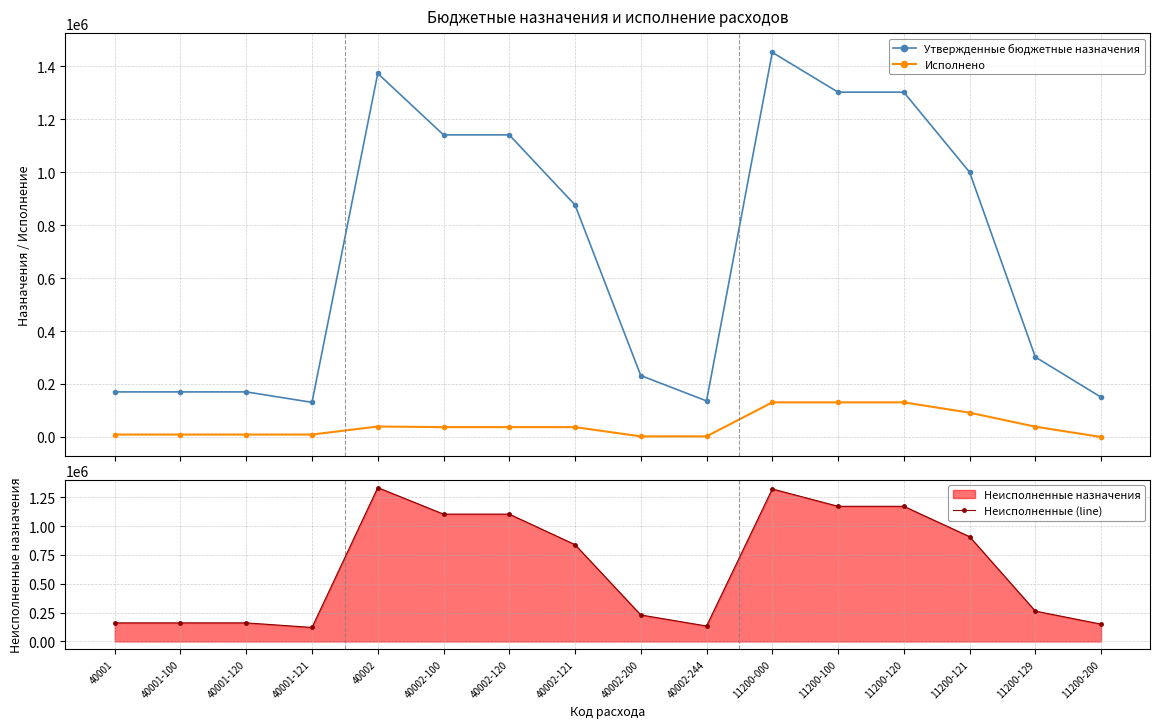

What is the average value of the Неисполненные (line) series?

645760.9